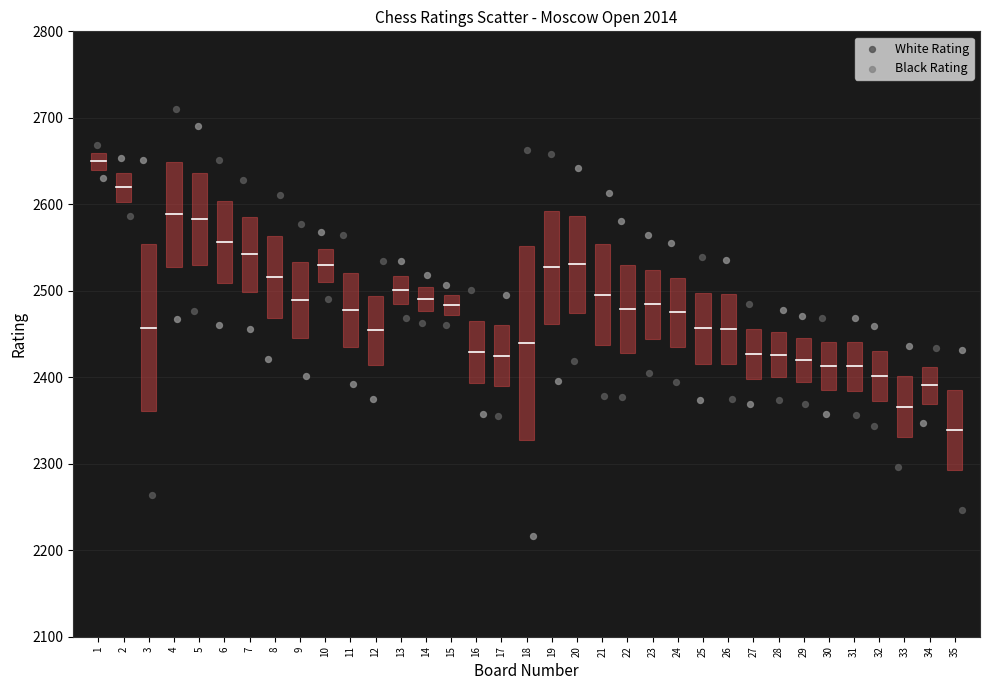

Which series contains the lowest Y value?

Black Rating